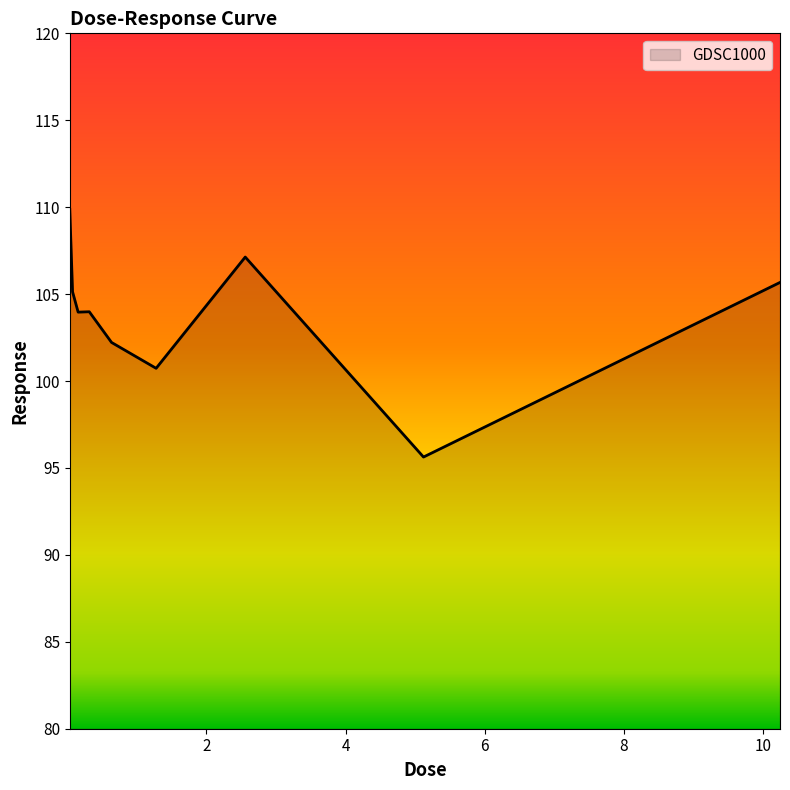

What is the difference between the maximum and minimum values?

14.2